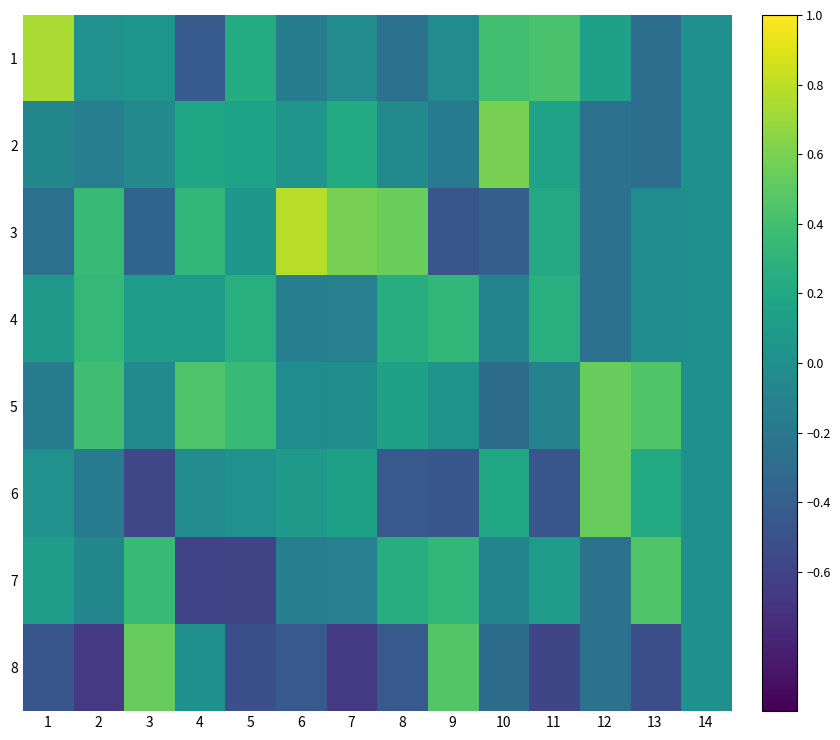

What is the spread (max minus min) of values at 9?

0.9